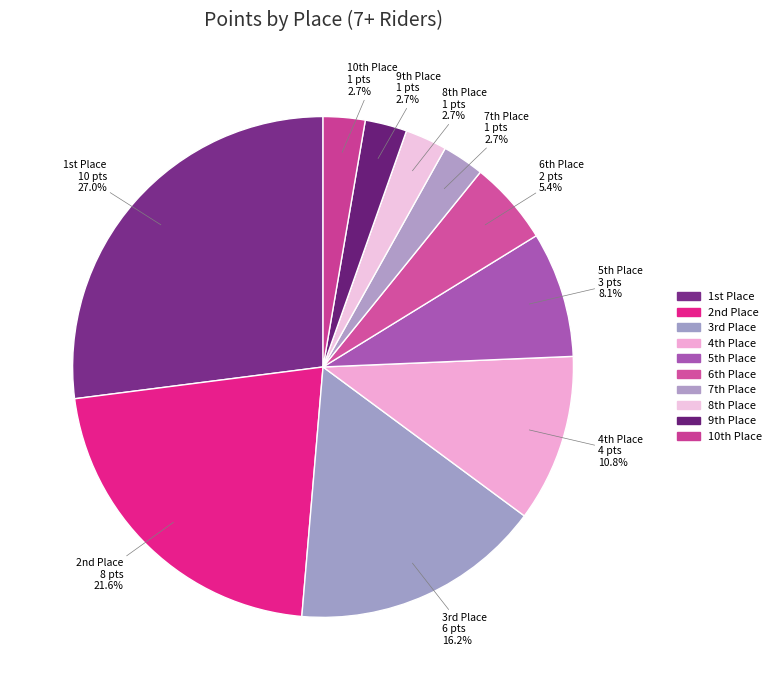

To the nearest percent, what is the average slice percentage?

10%